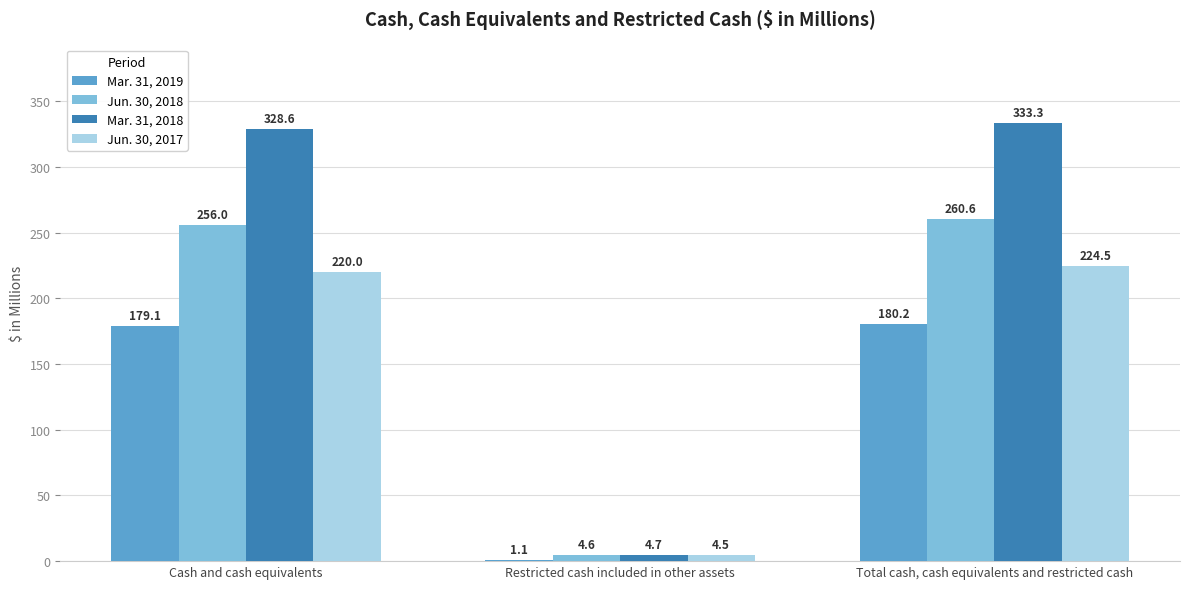

Is it true that Jun. 30, 2018 equals 52.8 at Total cash, cash equivalents and restricted cash?

False